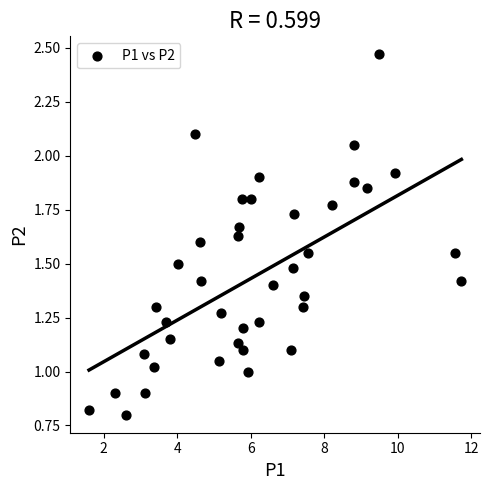

What is the range of X values (max minus min)?

10.1